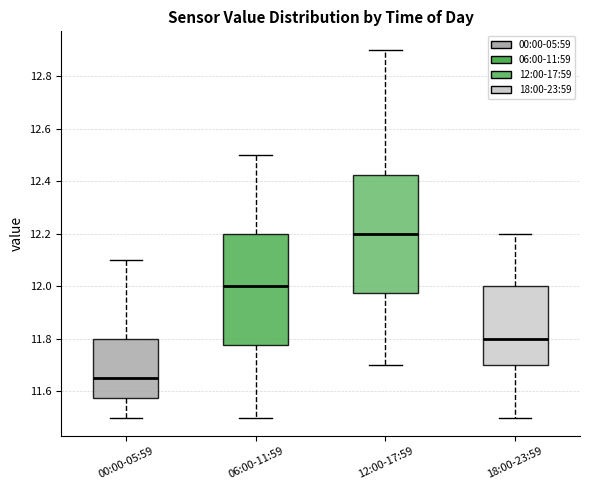

Which box's median line is the highest?

12:00-17:59